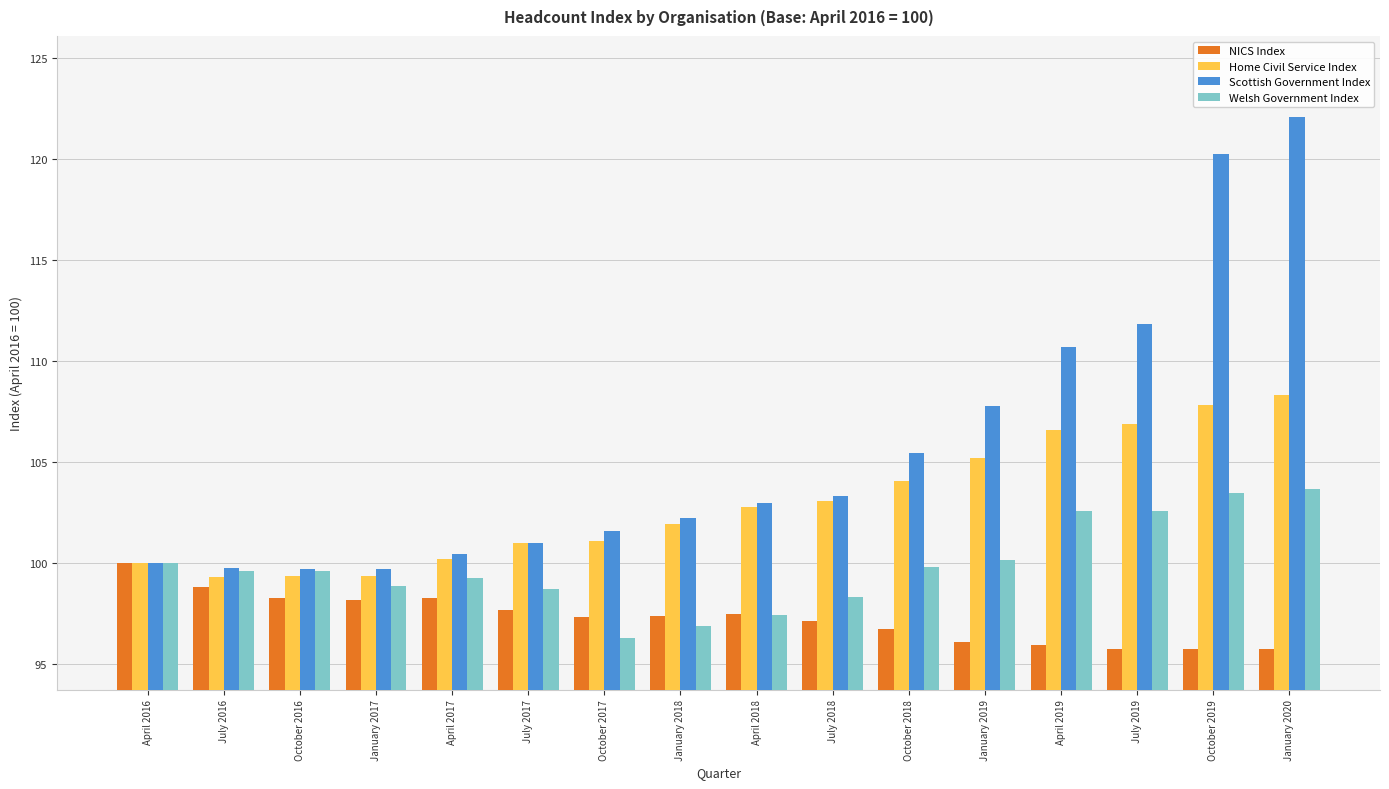

What are all the series names shown in the legend?

NICS Index, Home Civil Service Index, Scottish Government Index, Welsh Government Index